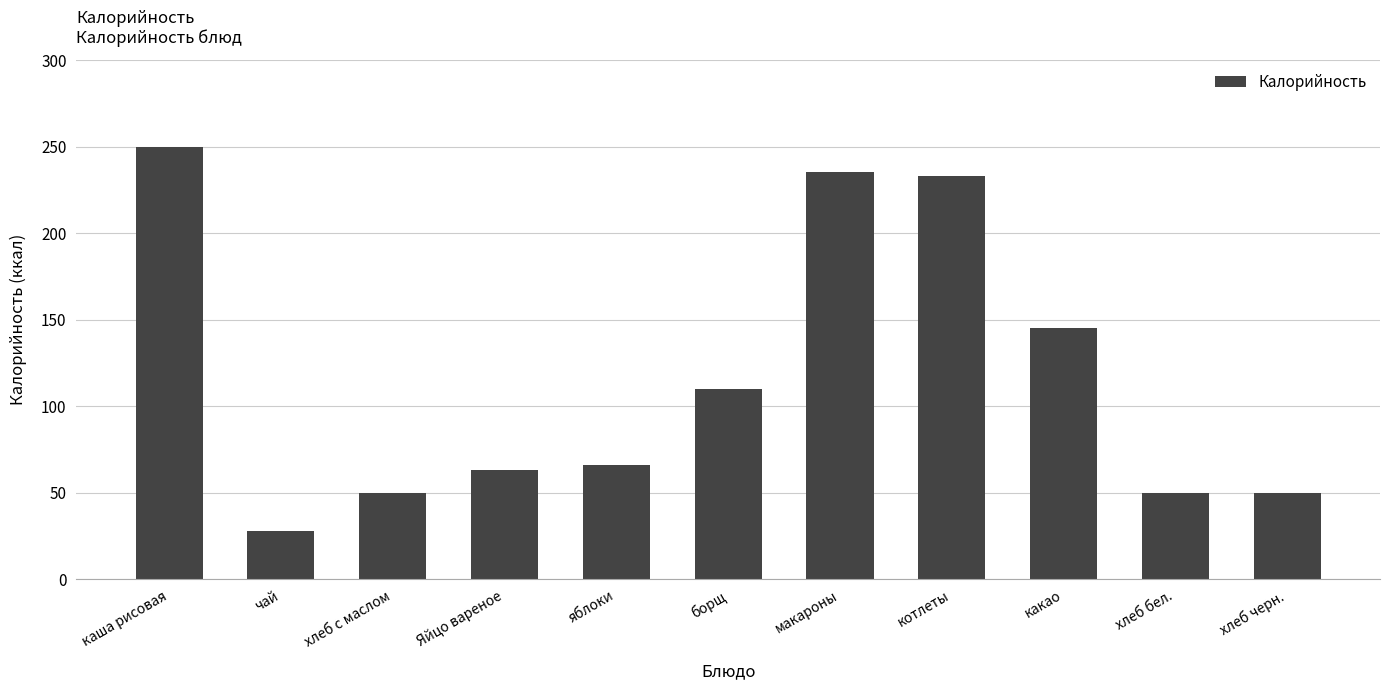

Reading left to right, list all the values displayed in this chart.

249.6	28.0	50.0	63.0	66.0	110.0	235.6	233.1	145.0	50.0	50.0